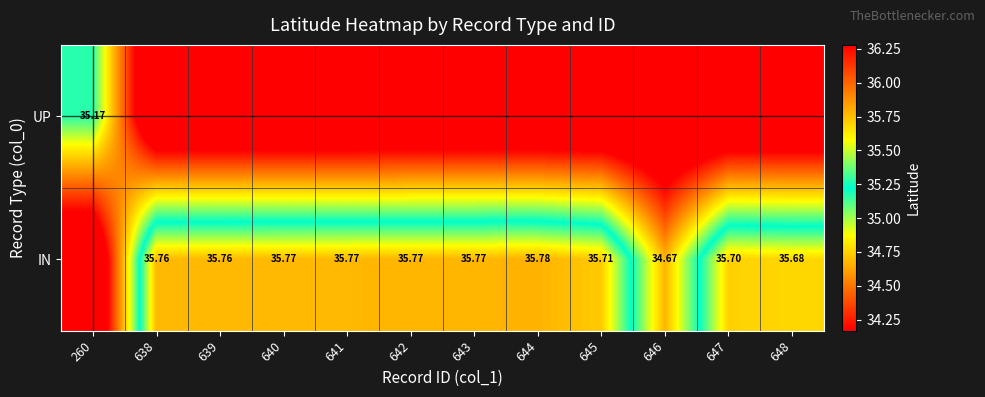

What is the difference between the highest and lowest values at 642?

2.1